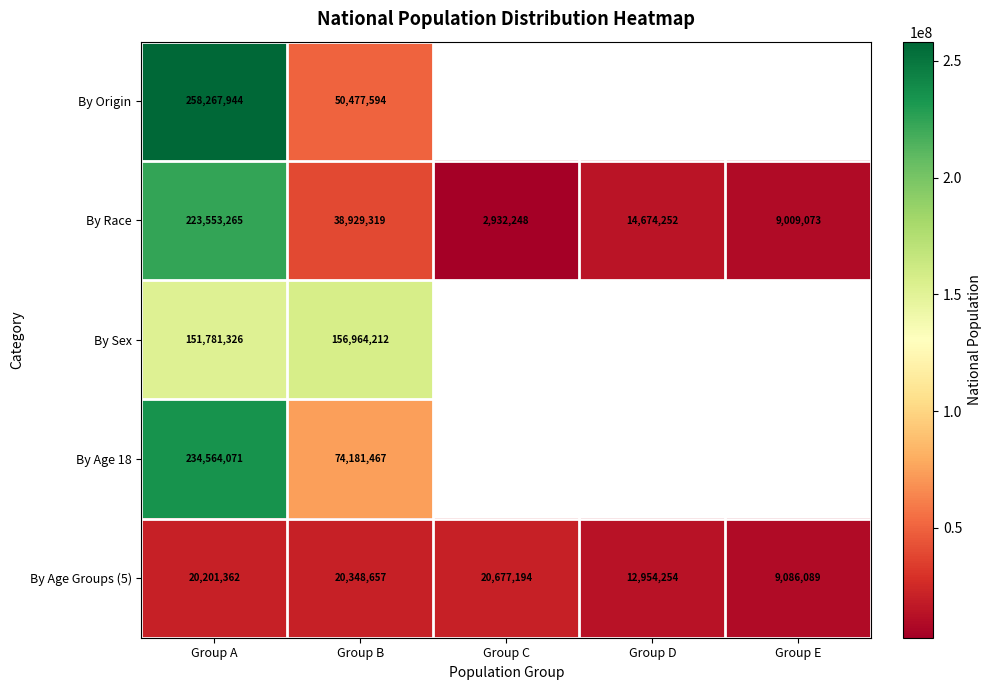

List the labels in order of By Race value, largest first.

Group A, Group B, Group D, Group E, Group C